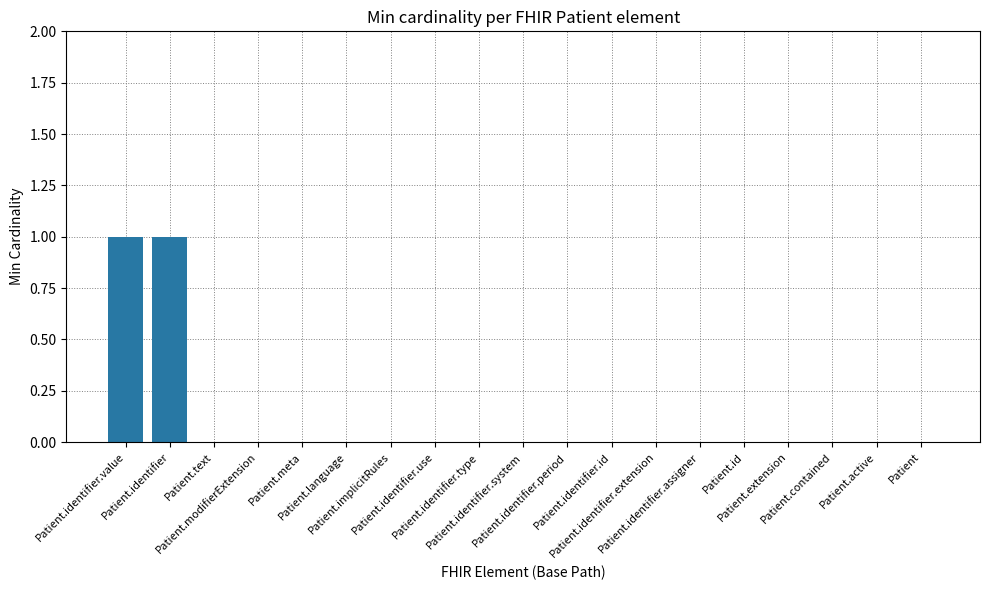

How many categories are shown in the chart?

19